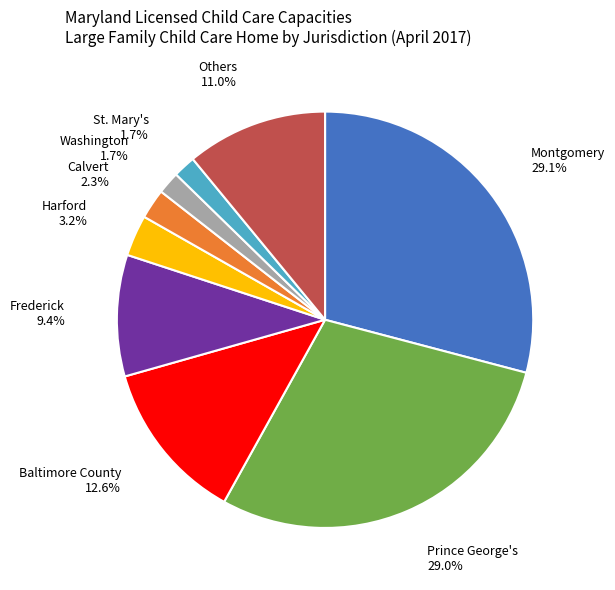

Do St. Mary's and Calvert together represent more than half of the pie?

No